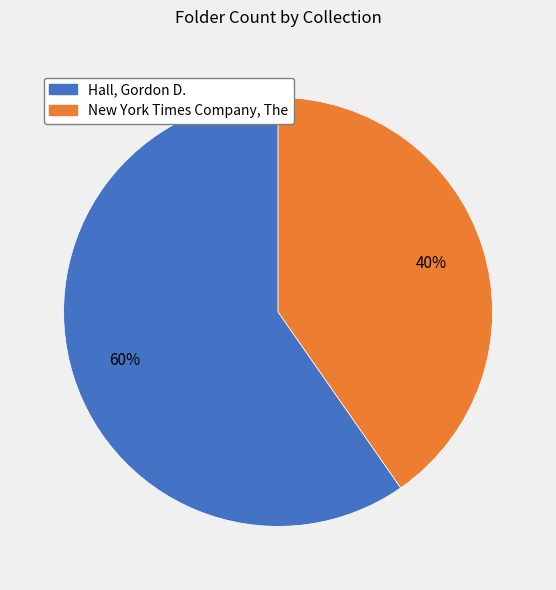

Does Hall, Gordon D. represent more than half of the total?

Yes